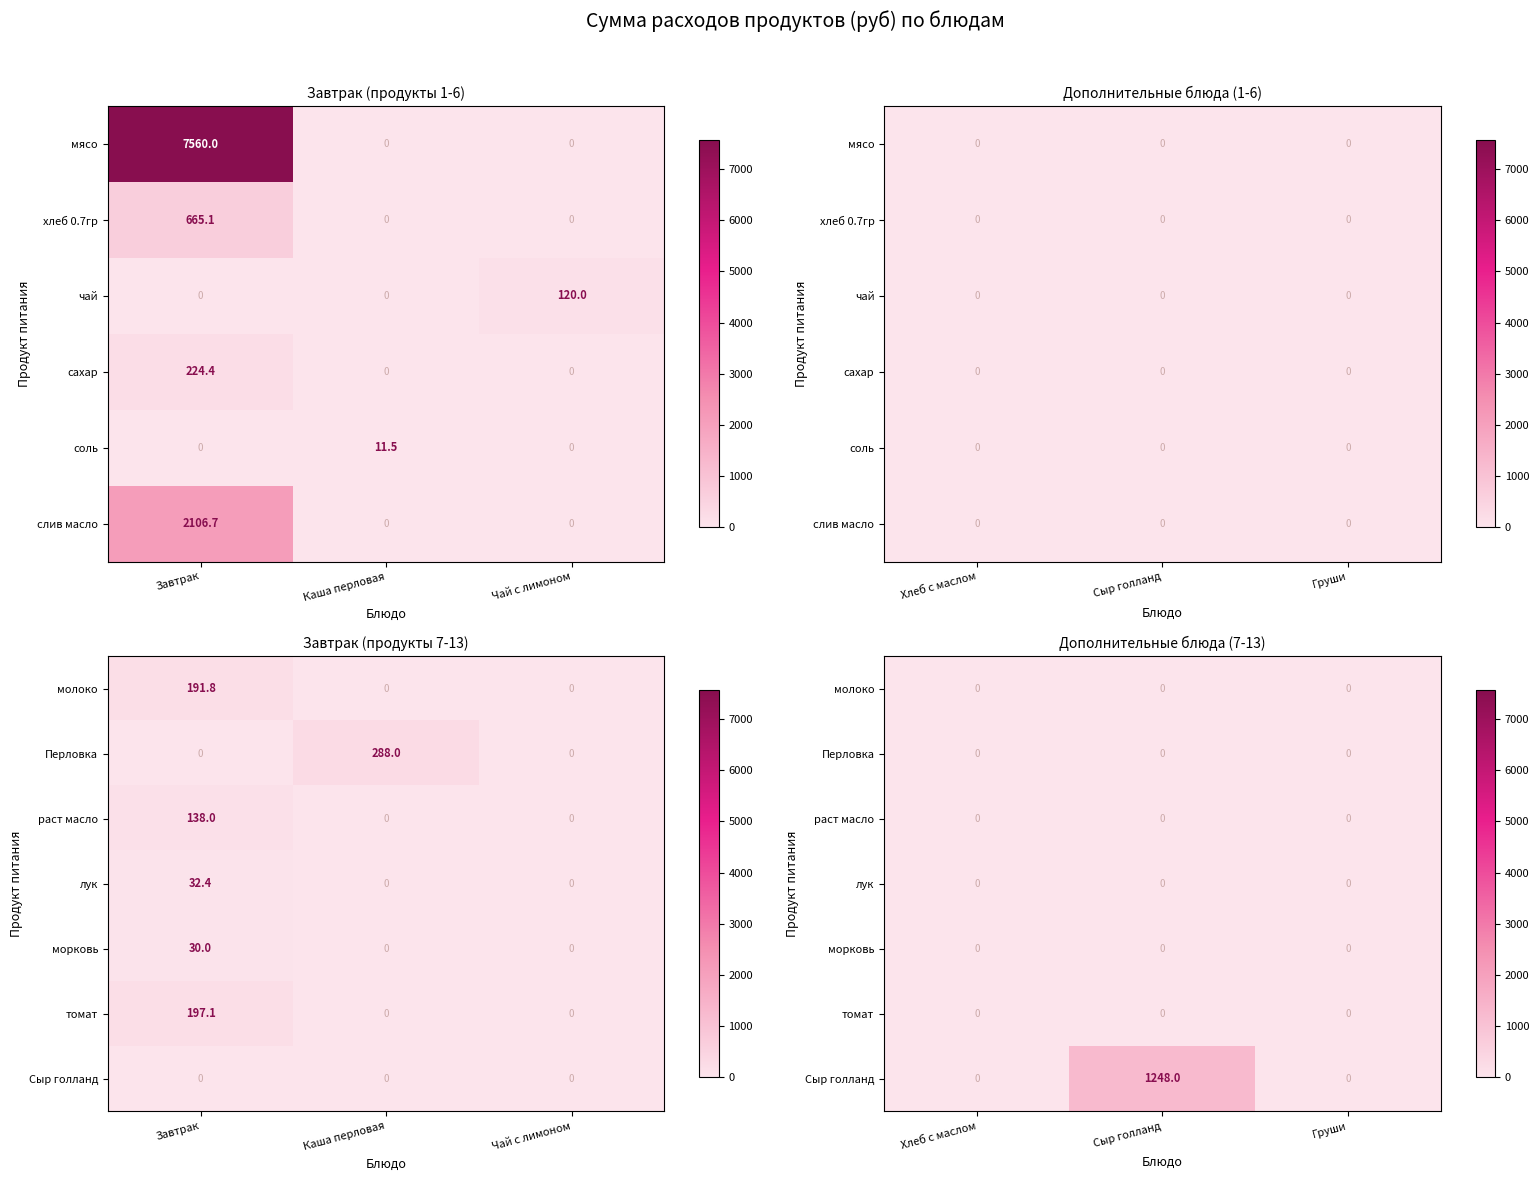

How many categories are shown in the chart?

3